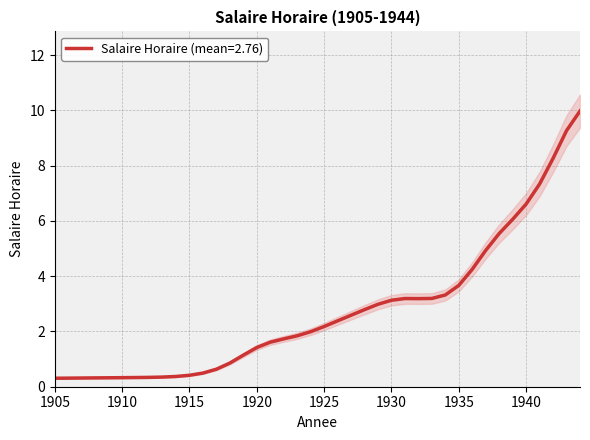

Which category has the lowest value across all series?

1905